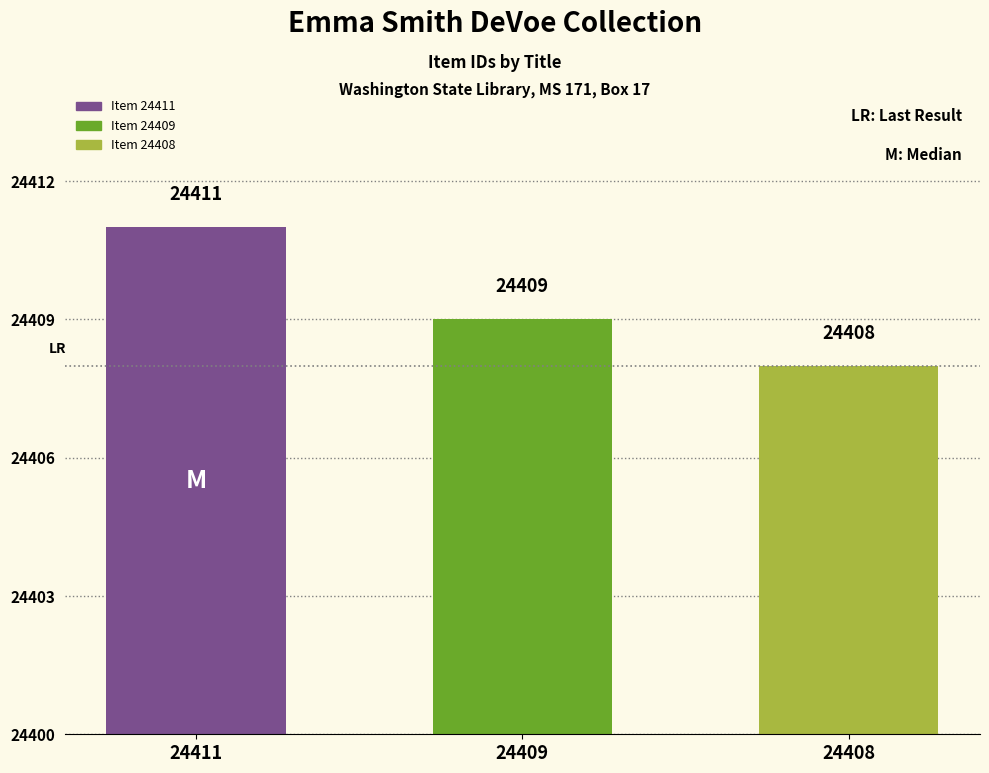

At which label does the data first exceed 24409?

24411